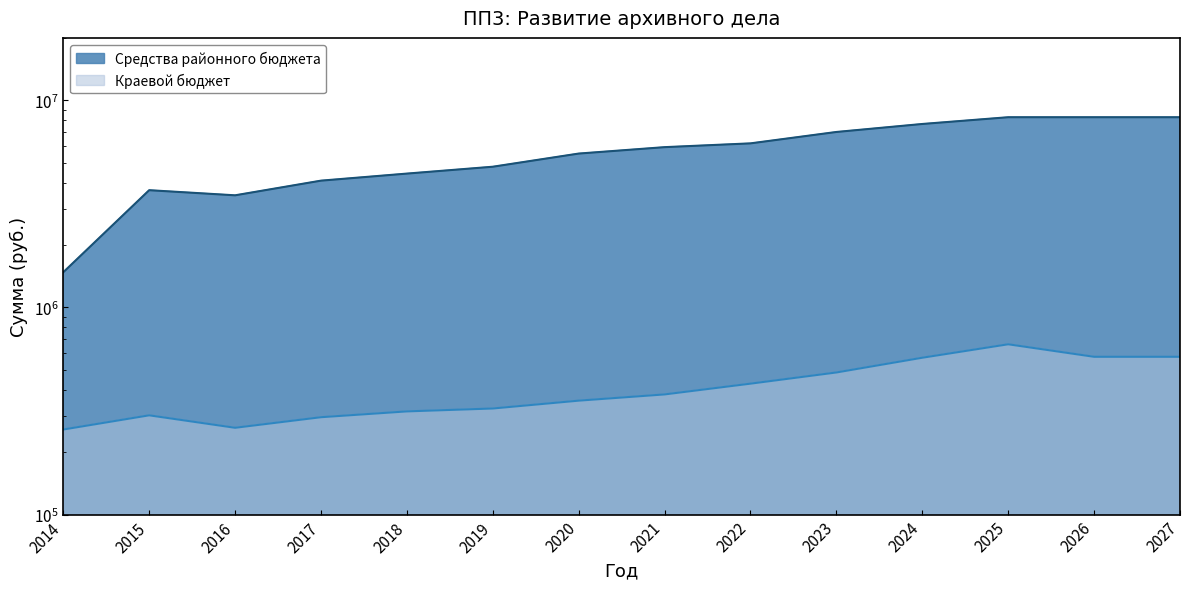

What is the value of the Средства районного бюджета point at the 1st from the left?

1477860